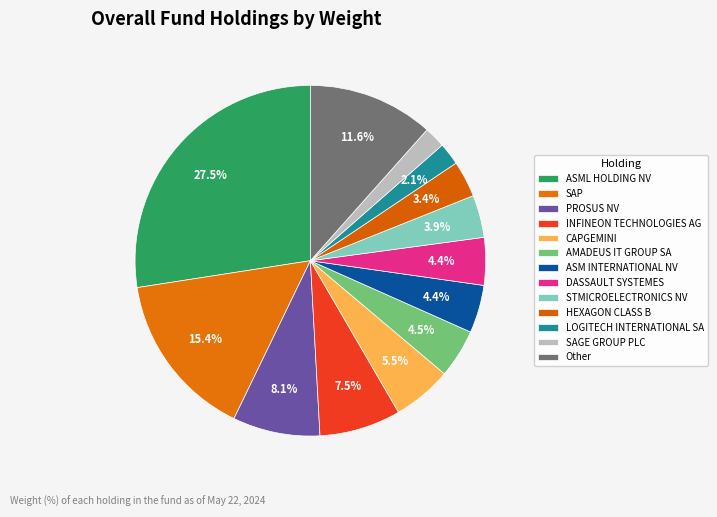

To the nearest percent, what is the difference between the largest and smallest slice percentages?

25%